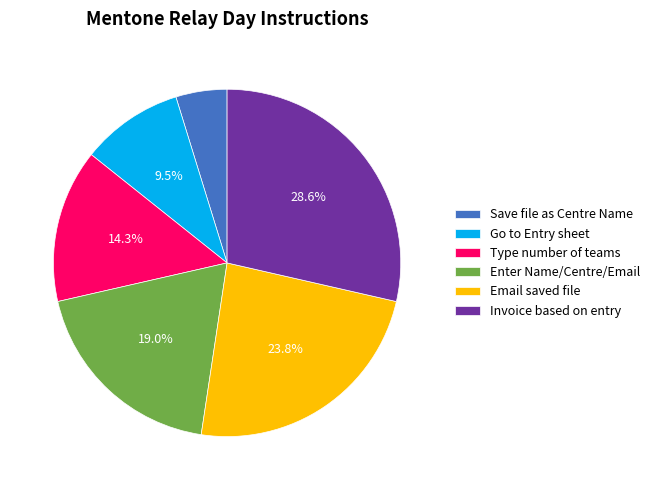

What is the ratio of the value at Enter Name/Centre/Email to the value at Save file as Centre Name?

4.0